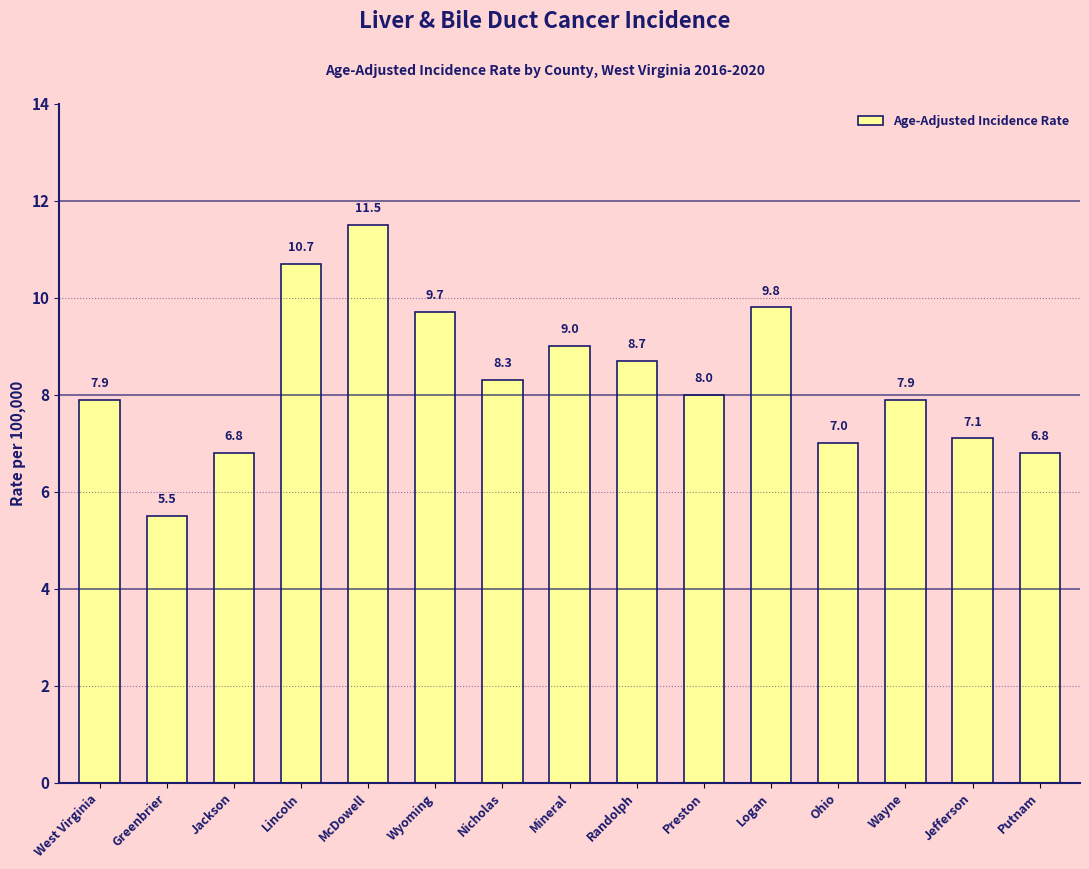

Which label corresponds to the smallest value in the chart?

Greenbrier